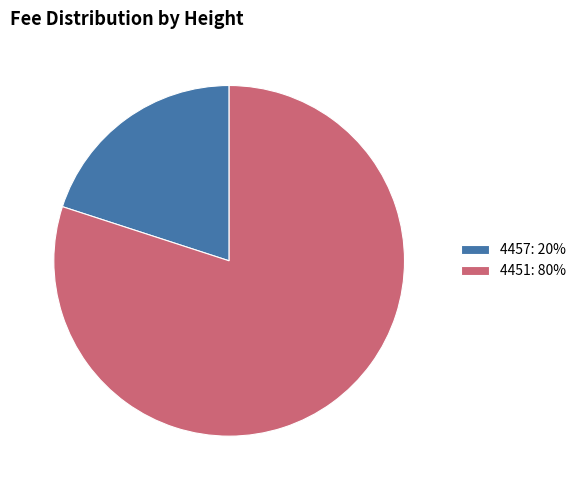

How many segments does this pie chart have?

2